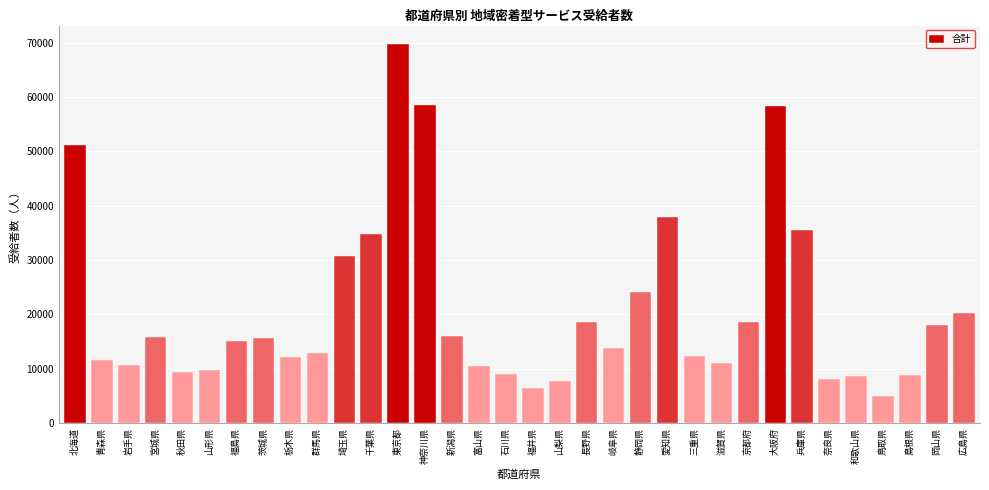

The value at 富山県 is 6842. True or false?

False